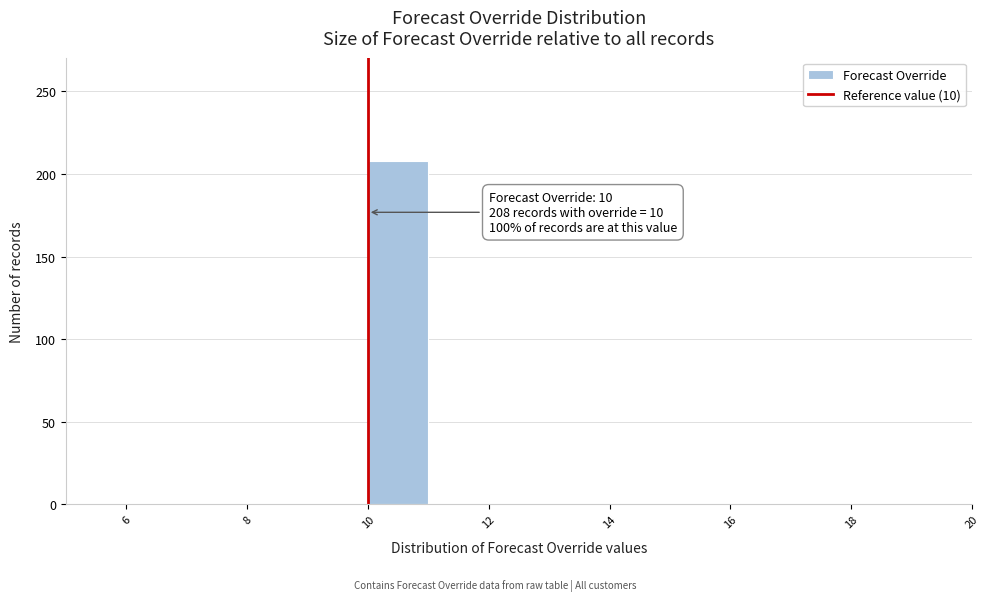

Over which range of the x-axis is the bar tallest?

10 to 11